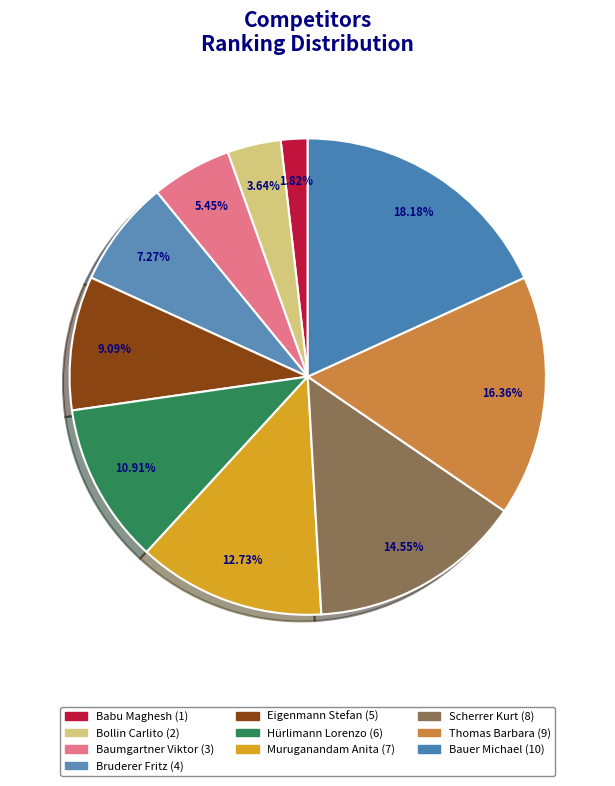

What is the smallest slice in the pie chart?

Babu Maghesh